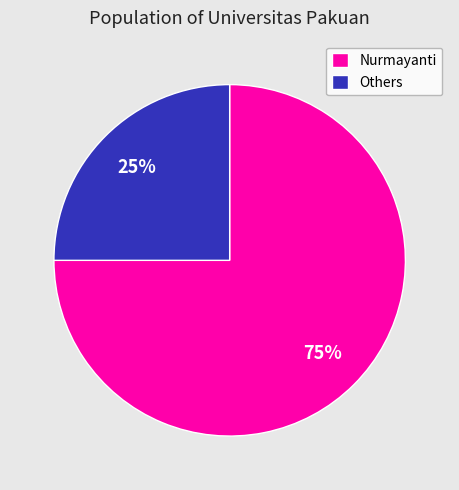

How many segments does this pie chart have?

2